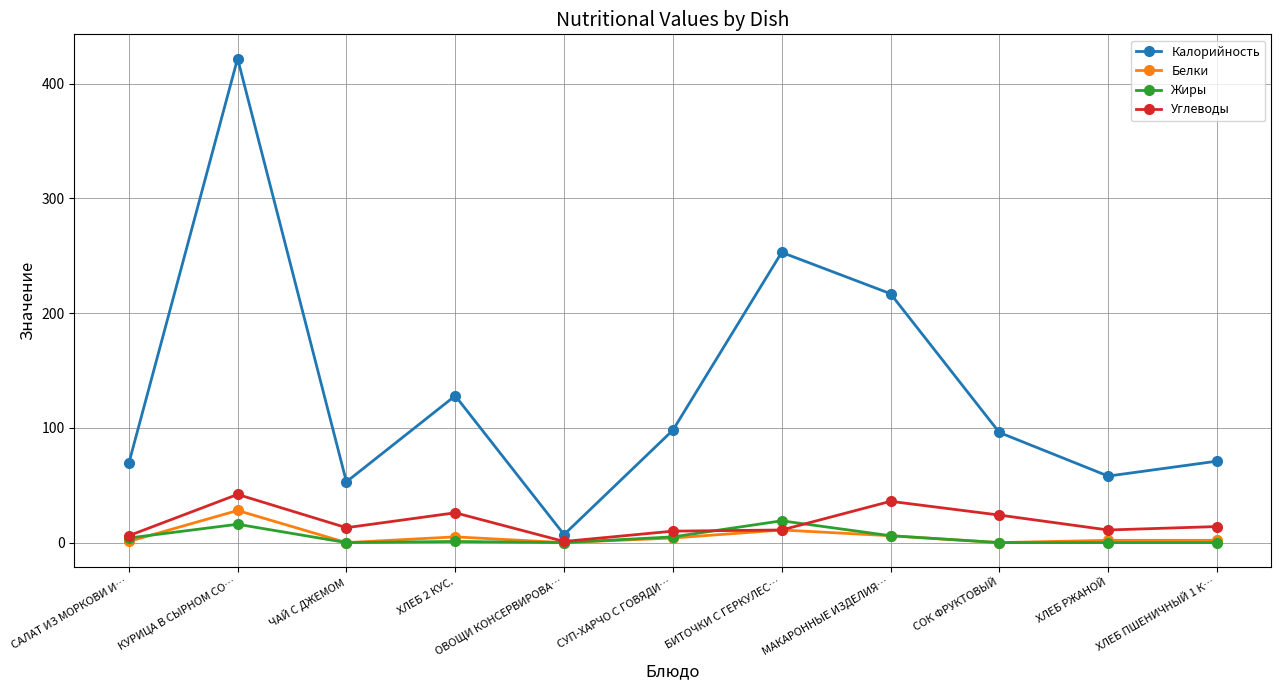

What is the lowest value of the Углеводы series?

1